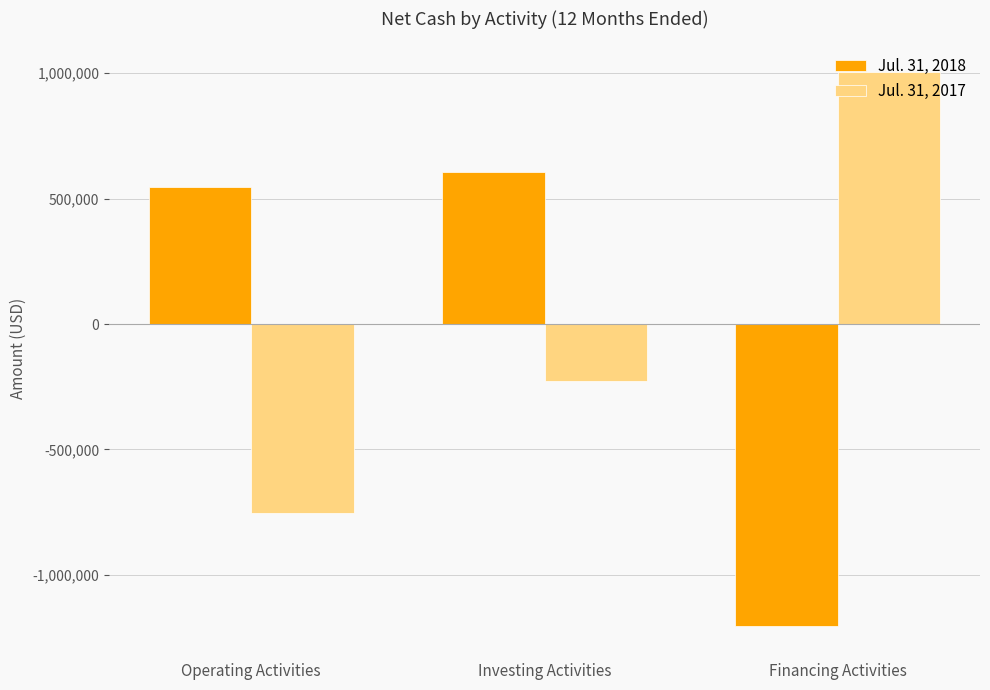

Between Investing Activities and Financing Activities, which series saw the biggest shift?

Jul. 31, 2018